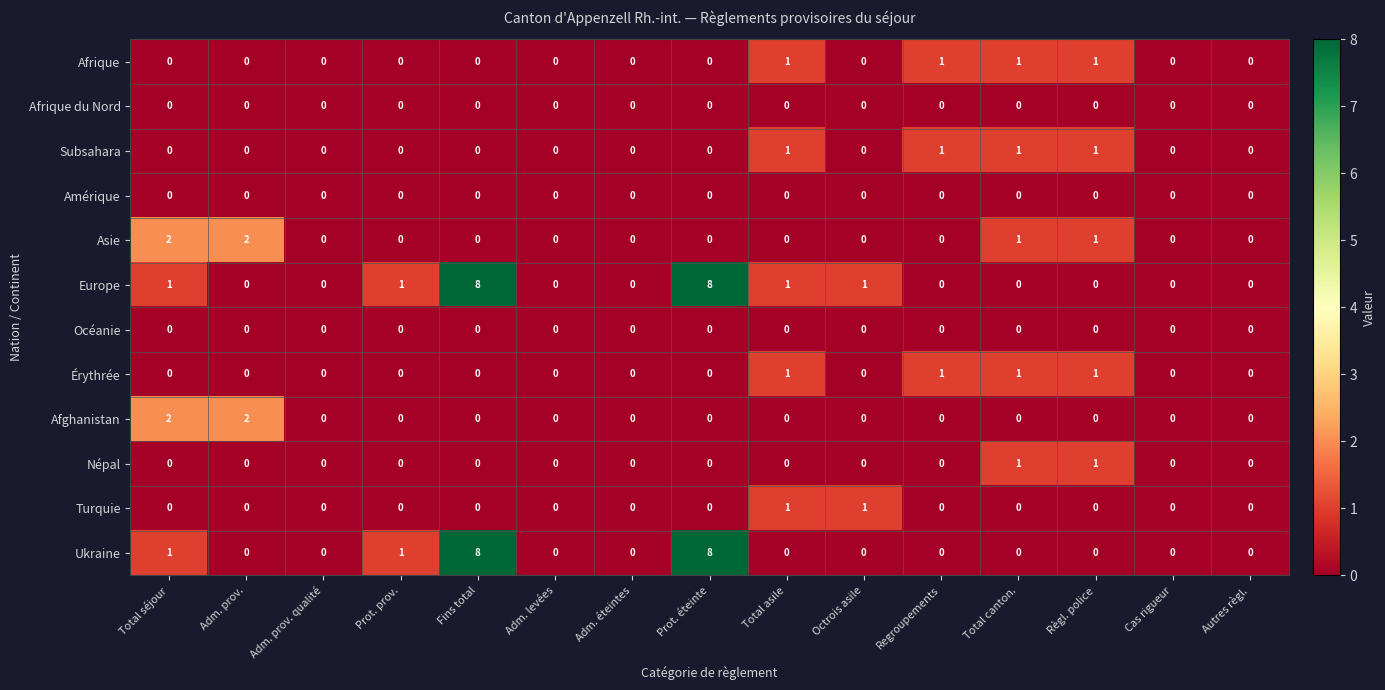

Is it true that Turquie equals 1 at Total asile?

True